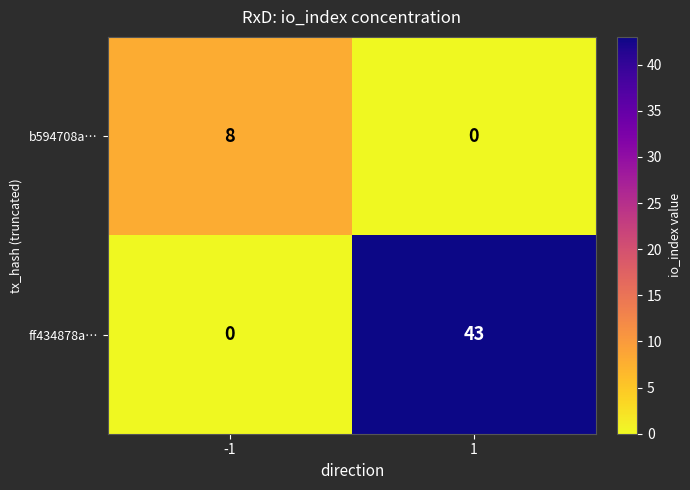

Which series has the largest total across all categories?

ff434878a…